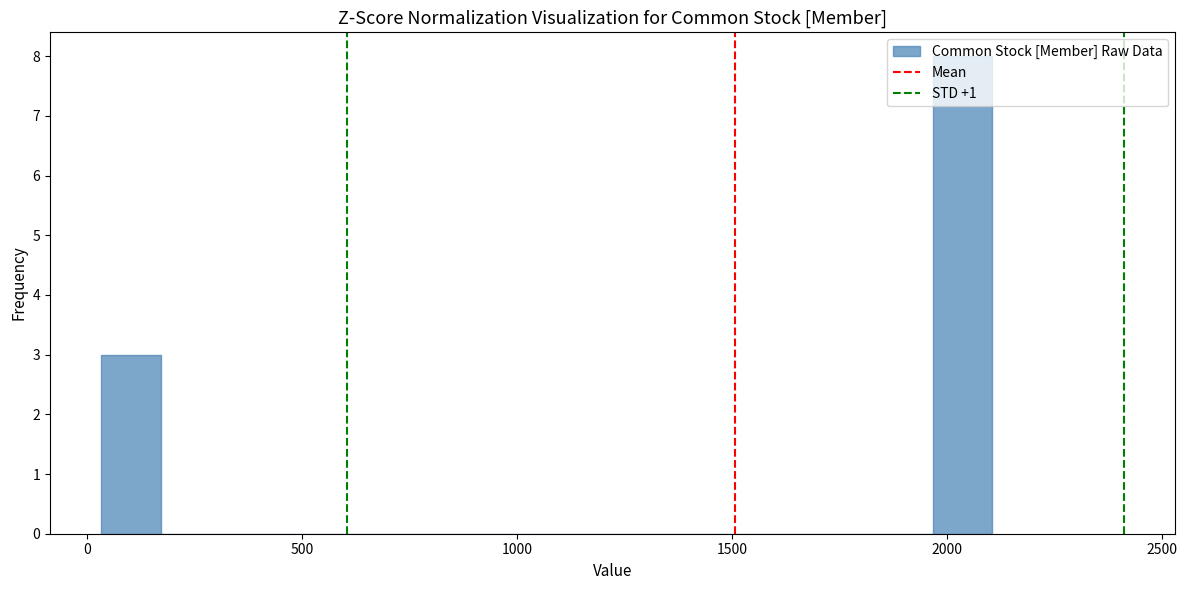

Read against the x-axis, roughly where is the centre of the tallest bar?

2050